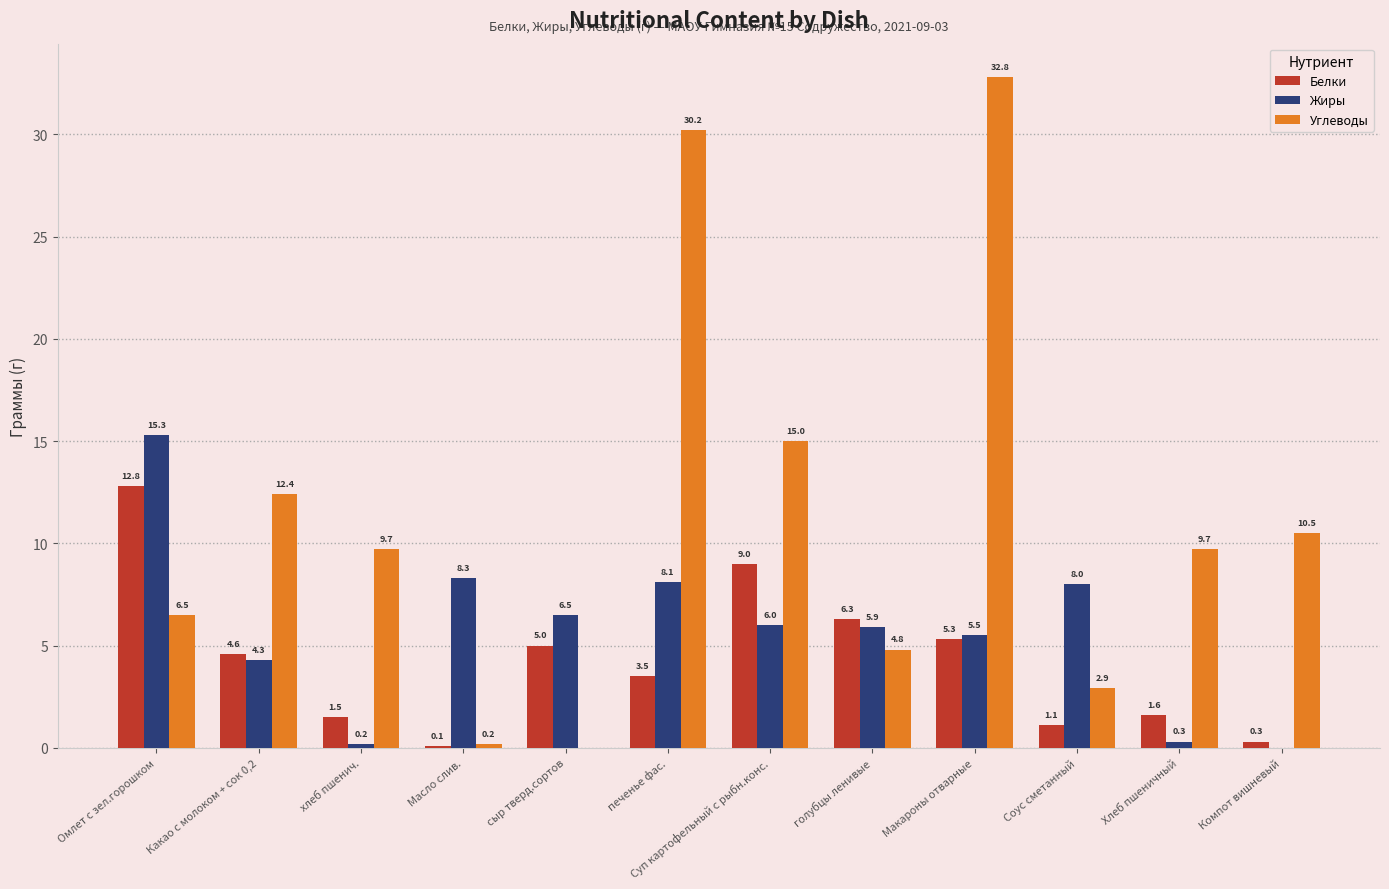

Between Суп картофельный с рыбн.конс. and Соус сметанный, which series saw the biggest shift?

Углеводы